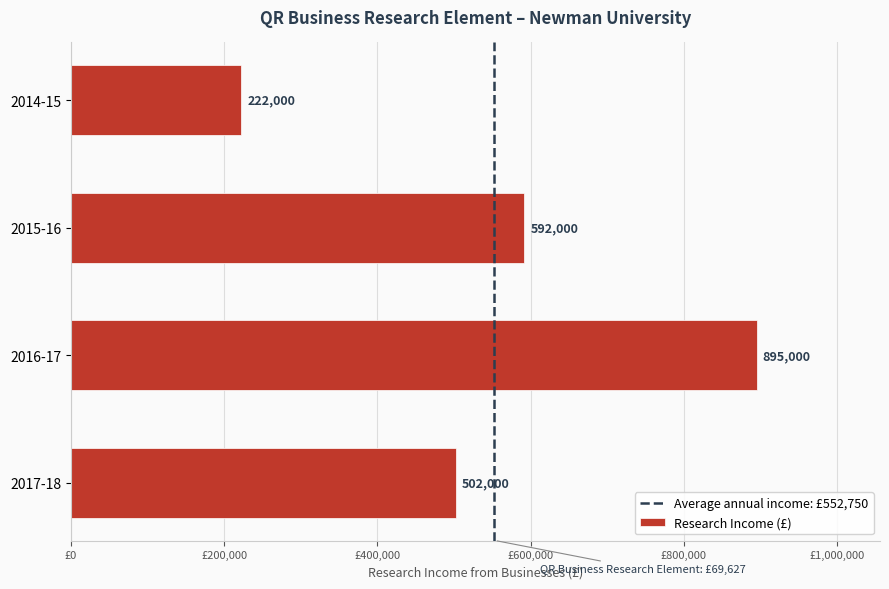

What is the change in value from 2015-16 to 2016-17?

+303000